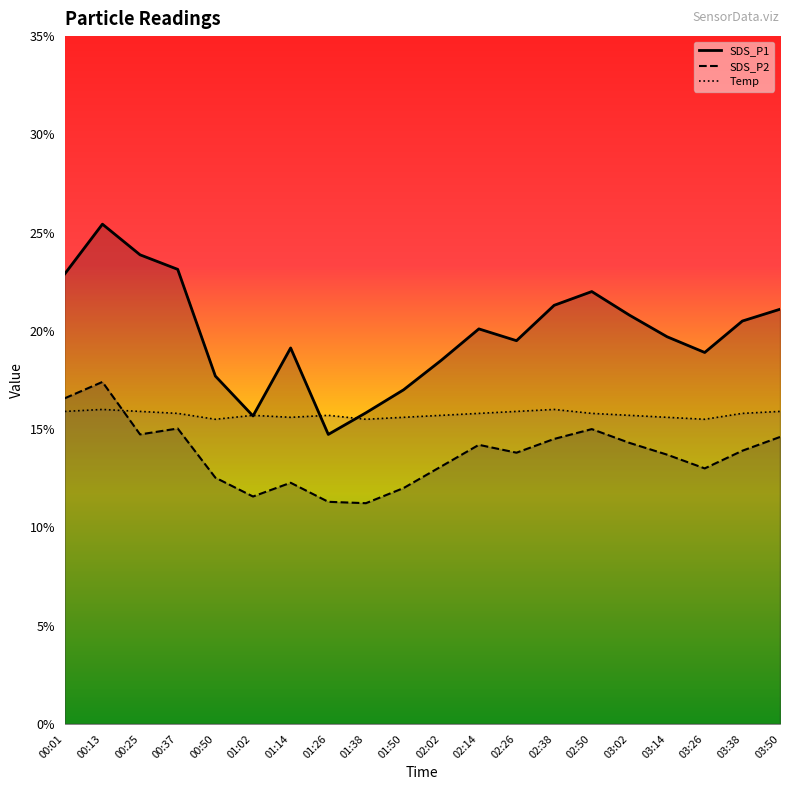

What is the smallest value displayed?

11.2